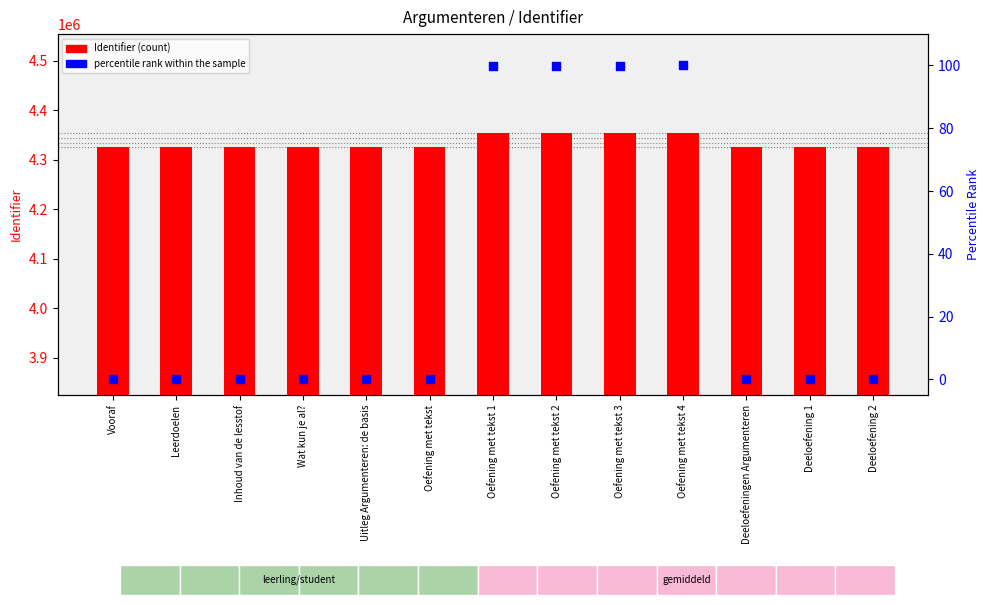

At which category is the sum across all series the highest?

Oefening met tekst 4